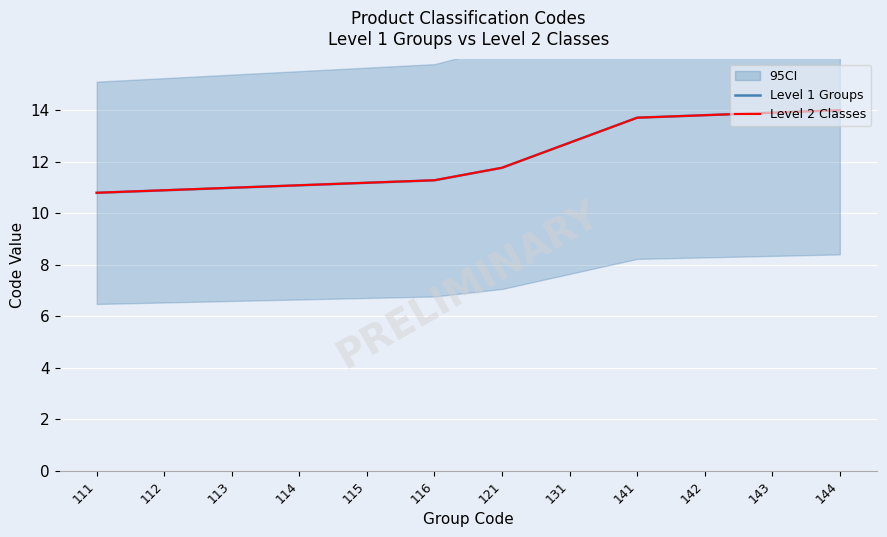

True or false: Level 1 Groups and Level 2 Classes intersect in this chart.

False